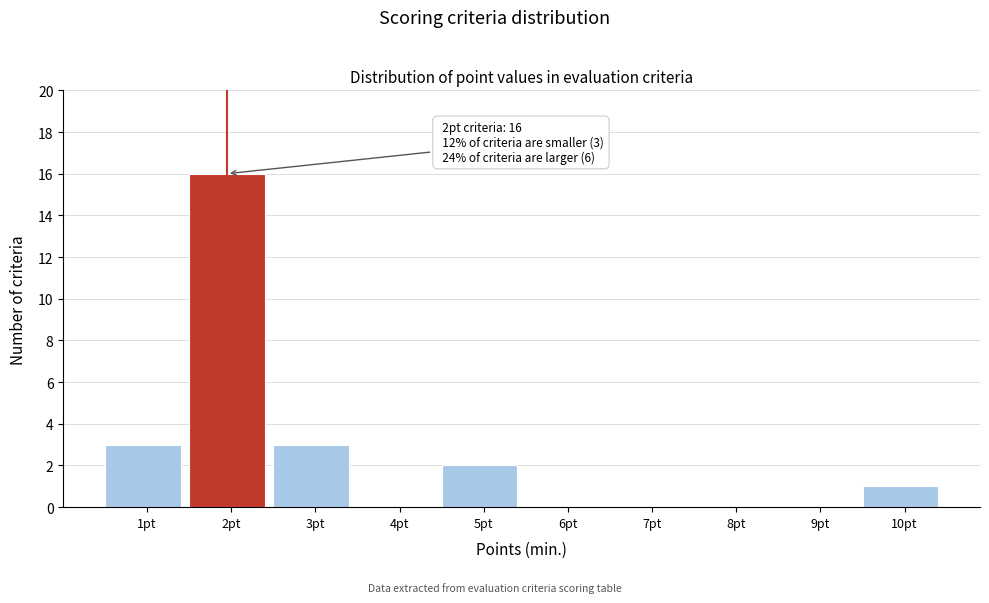

Reading right to left, transcribe all the data shown in this chart.

10pt=1	9pt=0	8pt=0	7pt=0	6pt=0	5pt=2	4pt=0	3pt=3	2pt=16	1pt=3